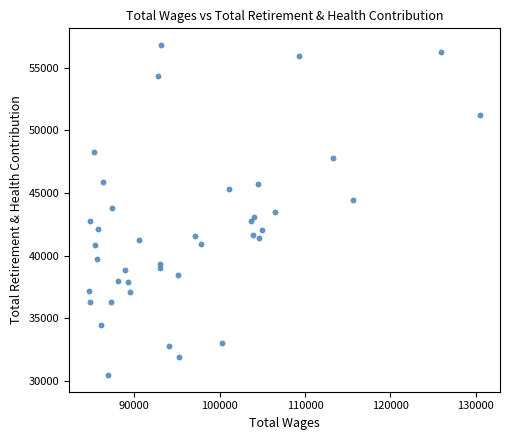

What is the range of Y values (max minus min)?

26387